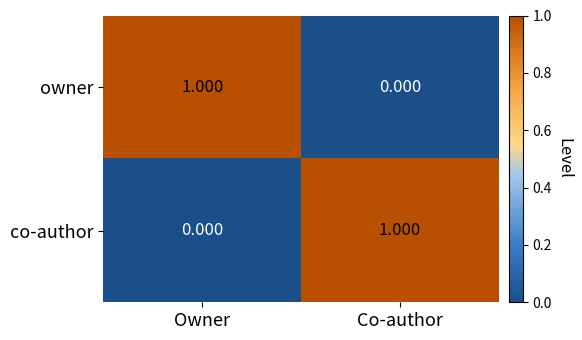

Which category has the highest value in the co-author series?

Co-author